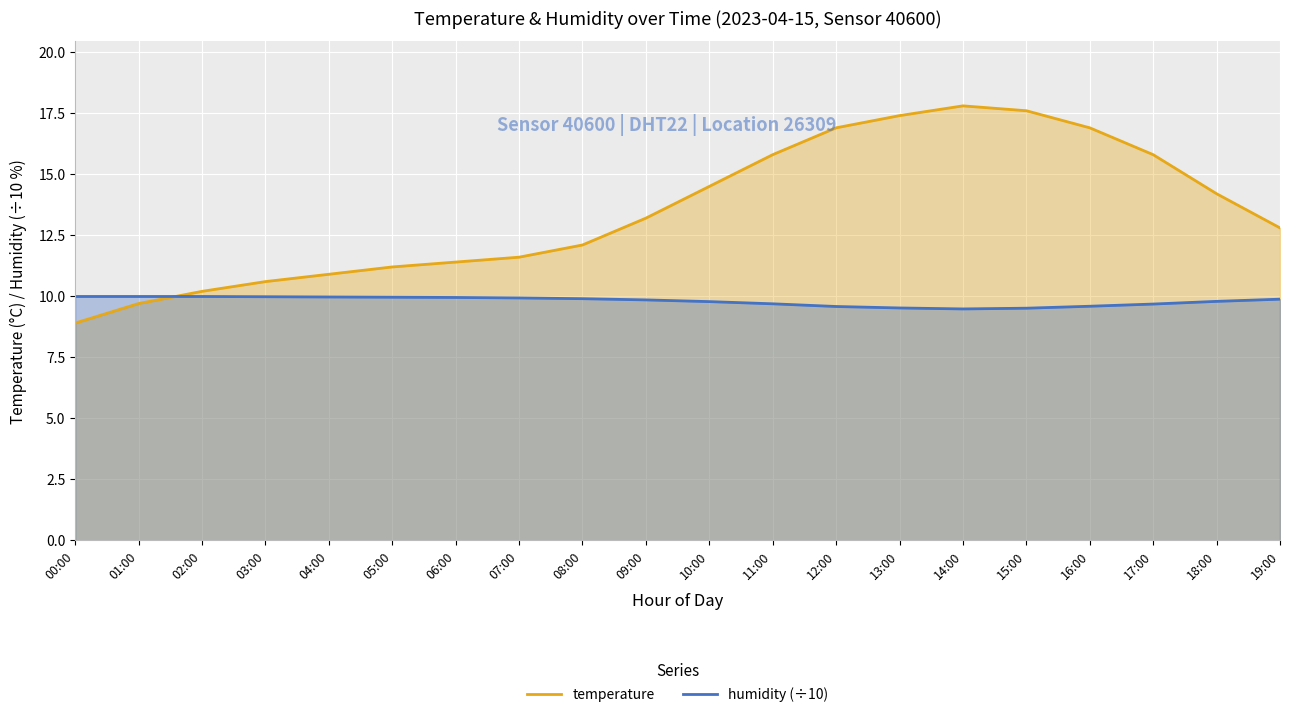

How many values in the temperature series exceed 13?

10